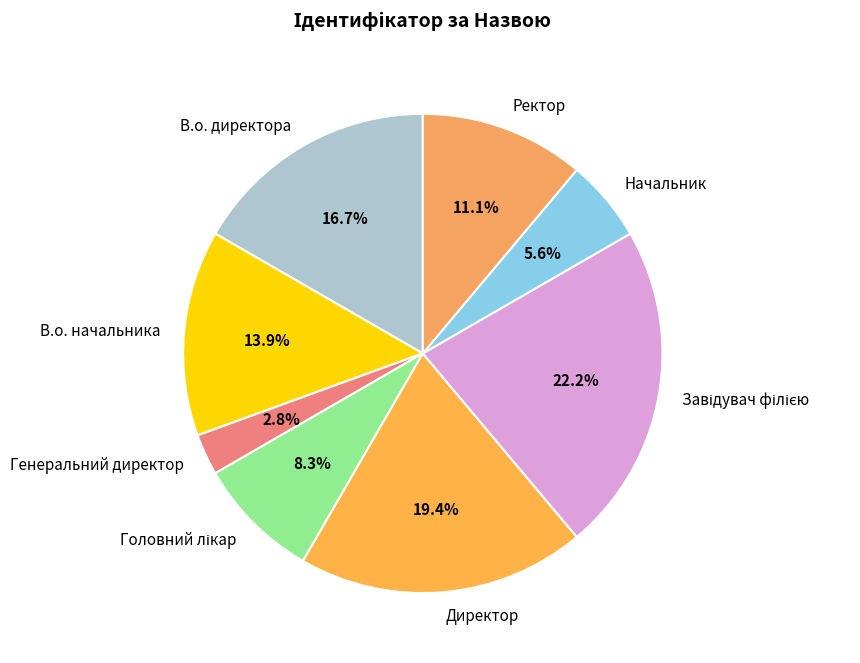

How much of the chart is everything except Ректор?

88.9%